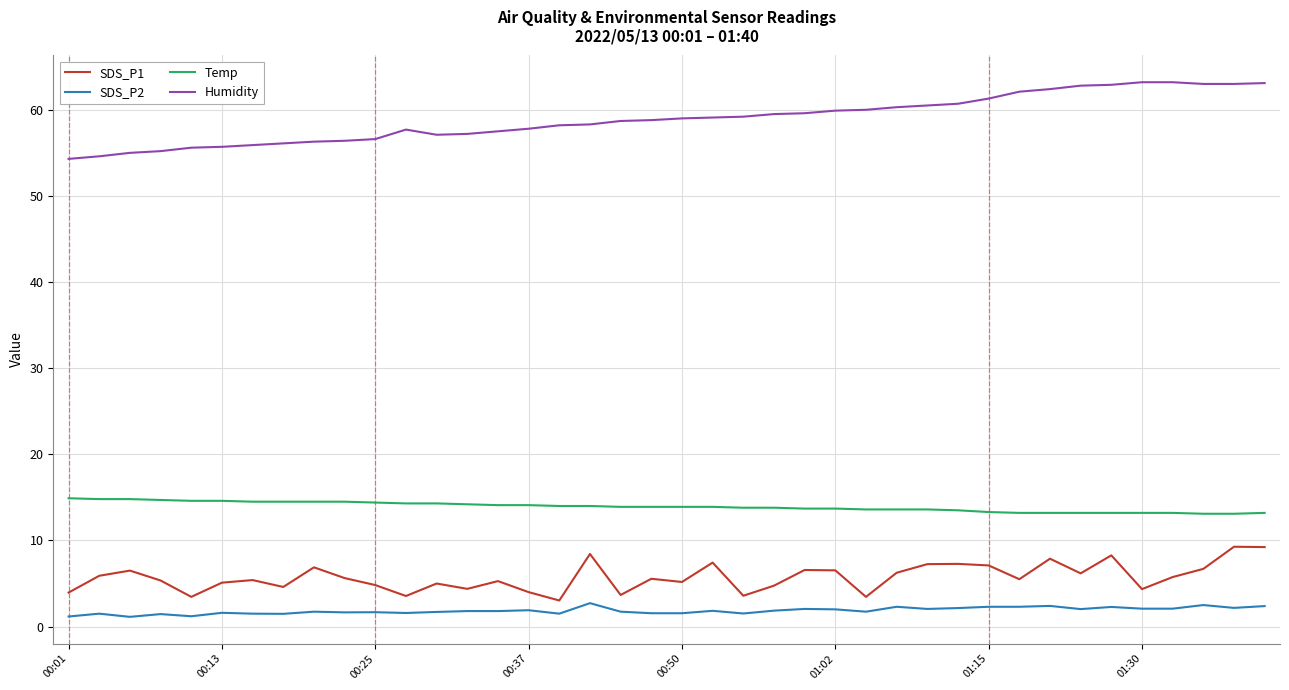

List the series in order of their peak value, highest first.

Humidity, Temp, SDS_P1, SDS_P2